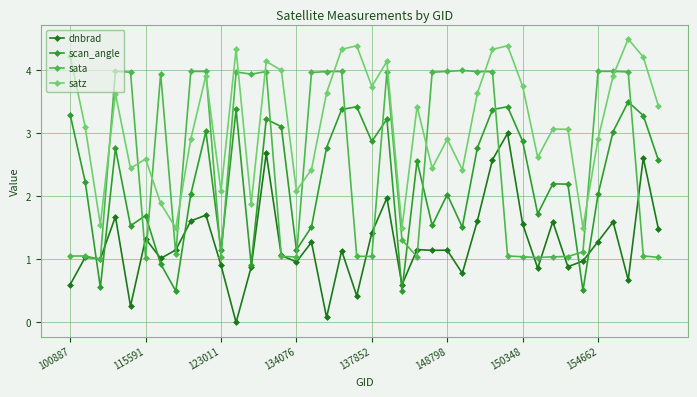

List the series in order of their peak value, lowest first.

dnbrad, scan_angle, sata, satz